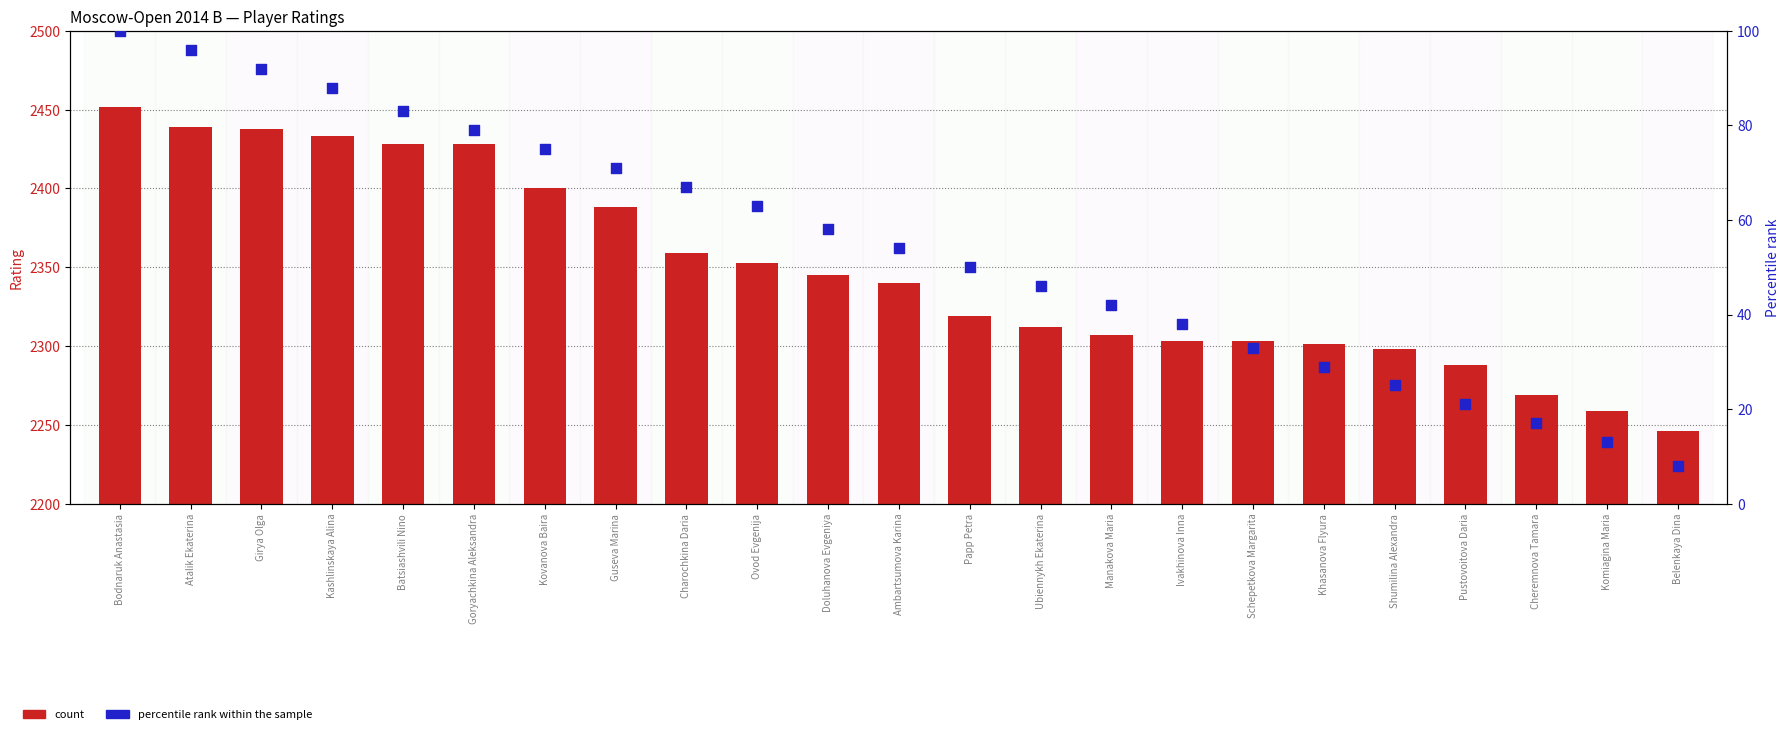

What are all the series names shown in the legend?

count, percentile rank within the sample